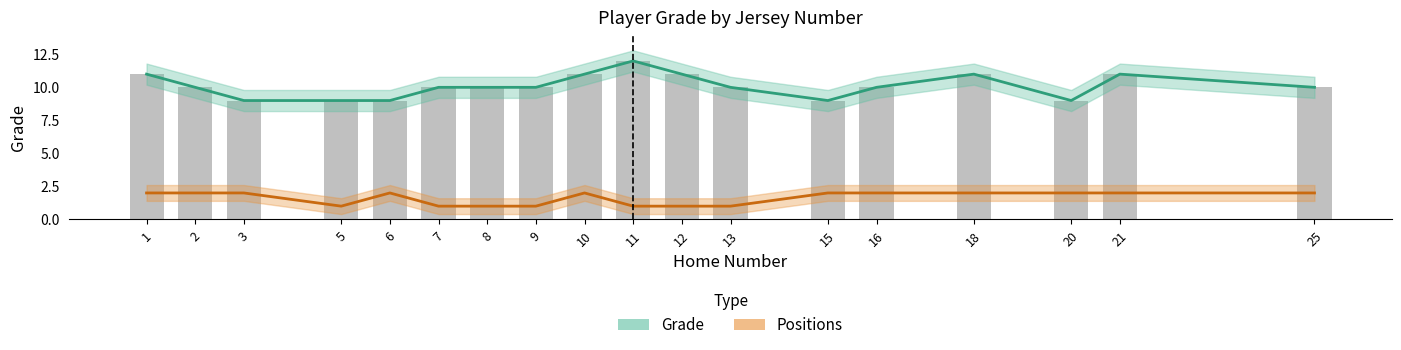

List the series in order of their overall mean, lowest first.

Positions, Grade